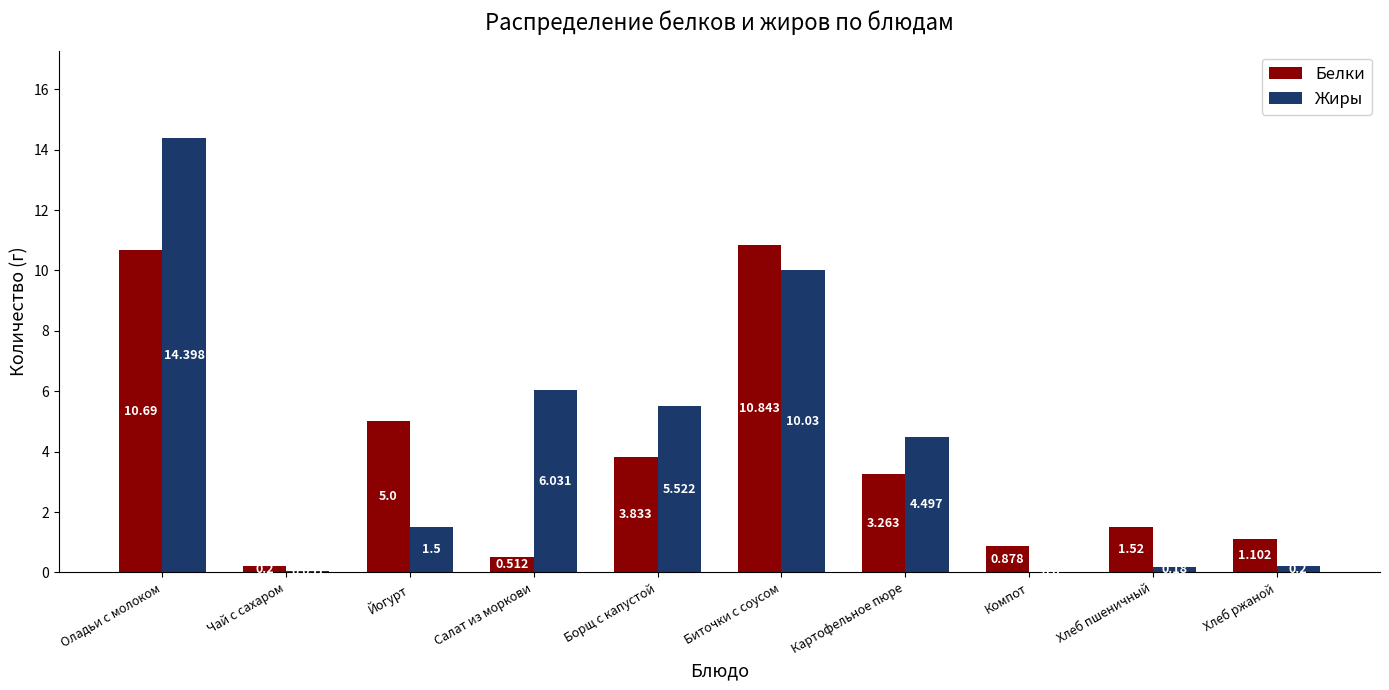

Where does the Жиры series first go above 4?

Оладьи с молоком